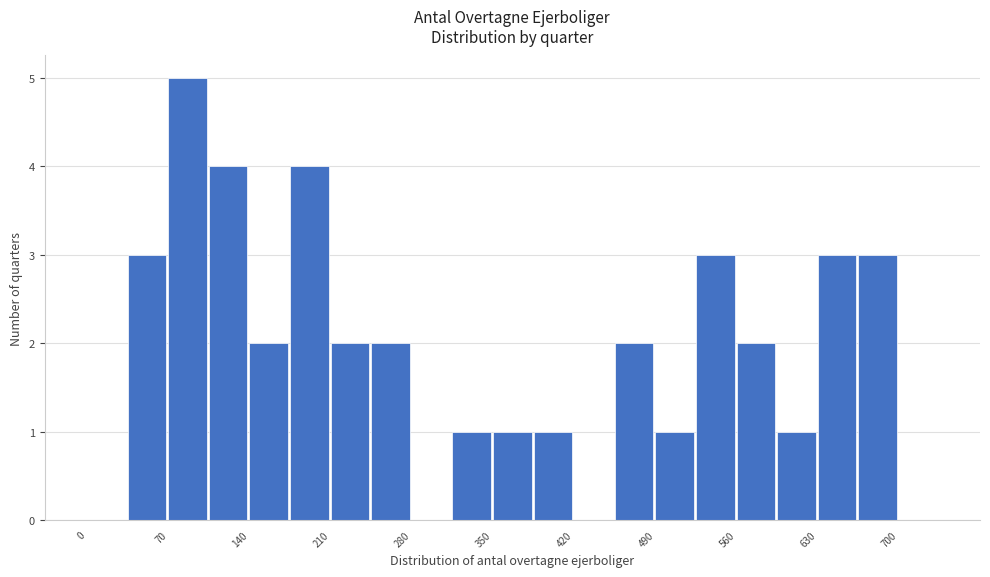

Read against the x-axis, roughly where is the centre of the tallest bar?

90